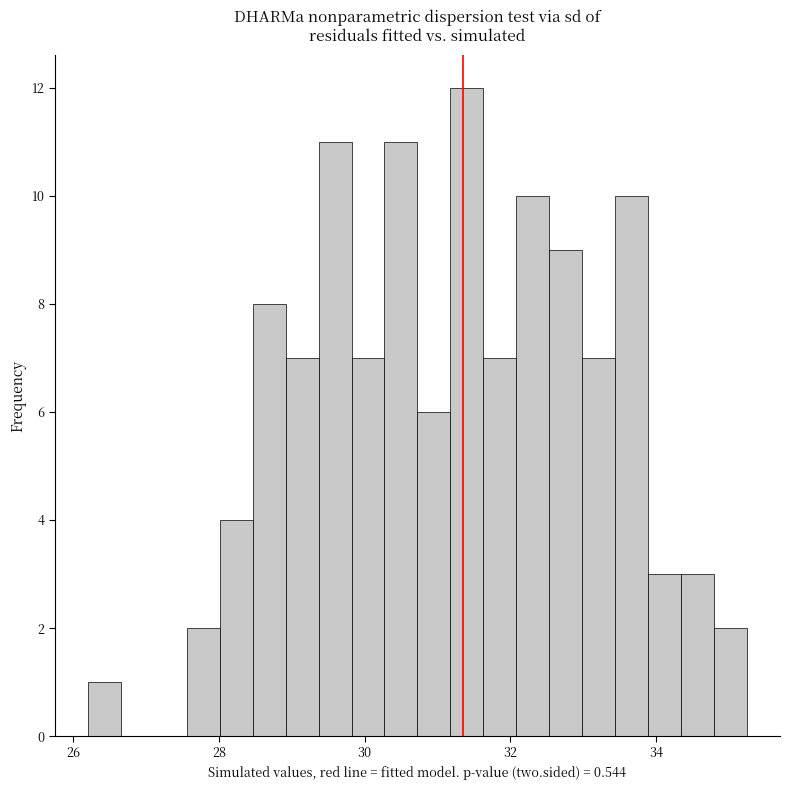

Around what value on the x-axis is the tallest bar? Give the approximate position of its centre, as read against the axis.

31.4